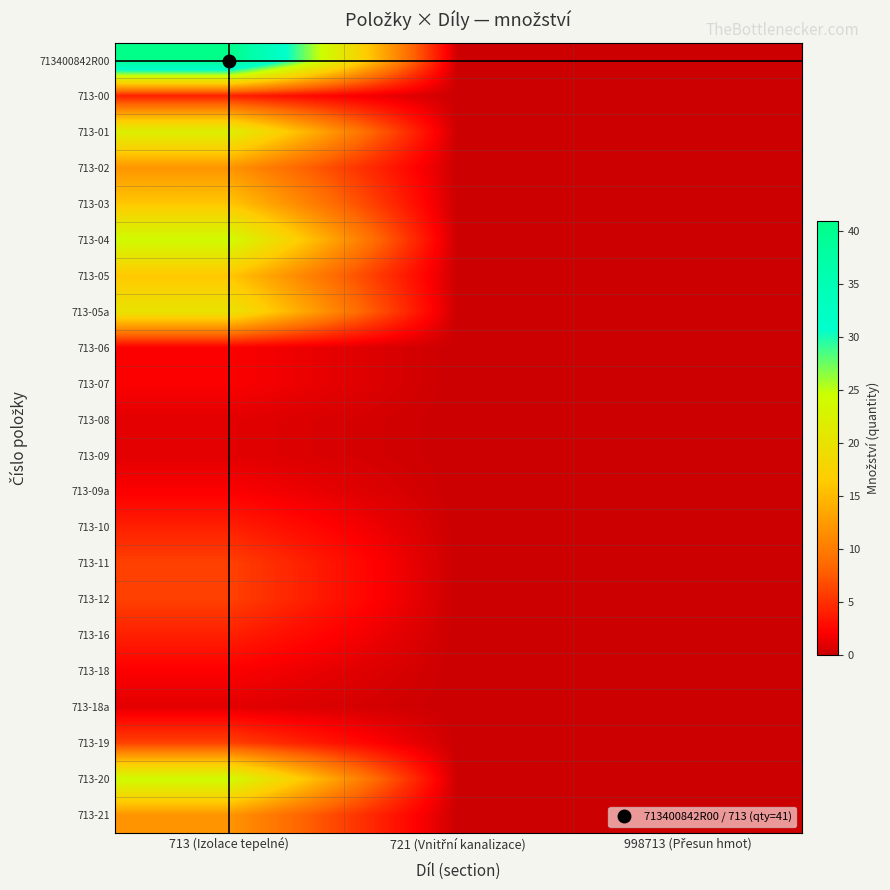

Rank the series by their maximum value, from lowest to highest.

713-08, 713-09, 713-18a, 713-06, 713-07, 713-09a, 713-18, 713-00, 713-10, 713-16, 713-11, 713-12, 713-19, 713-02, 713-21, 713-03, 713-05, 713-05a, 713-01, 713-04, 713-20, 713400842R00